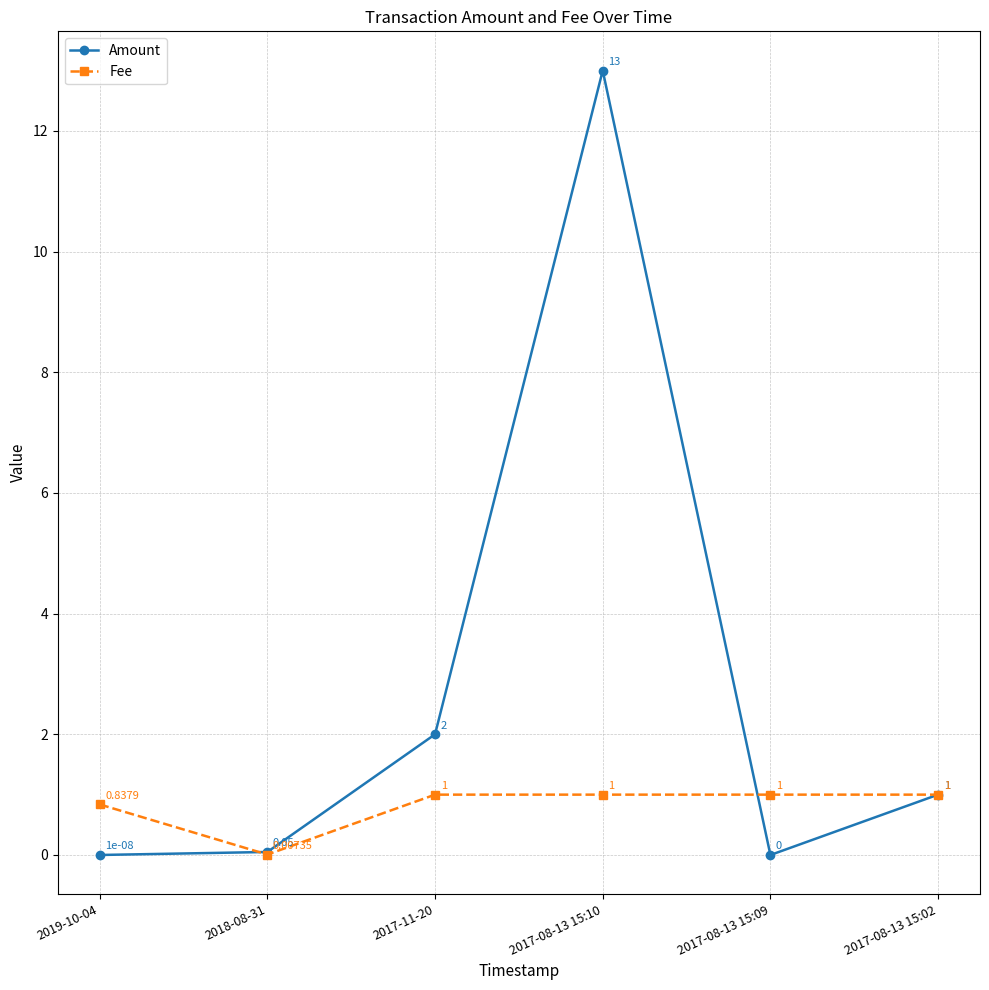

What is the value of the Fee point at the 4th from the left?

1.0